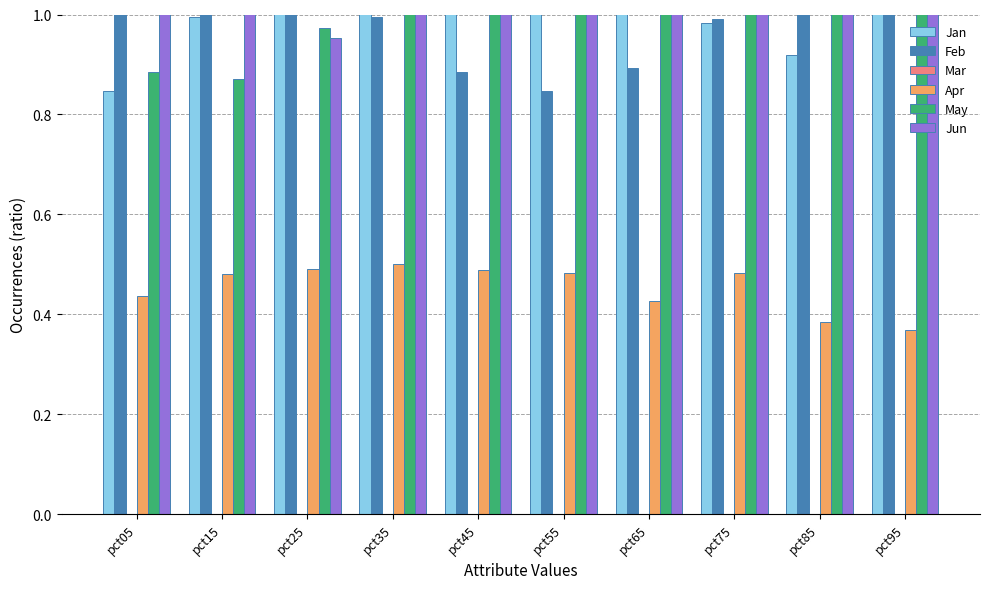

Where does the Jun series first go above 1?

pct05